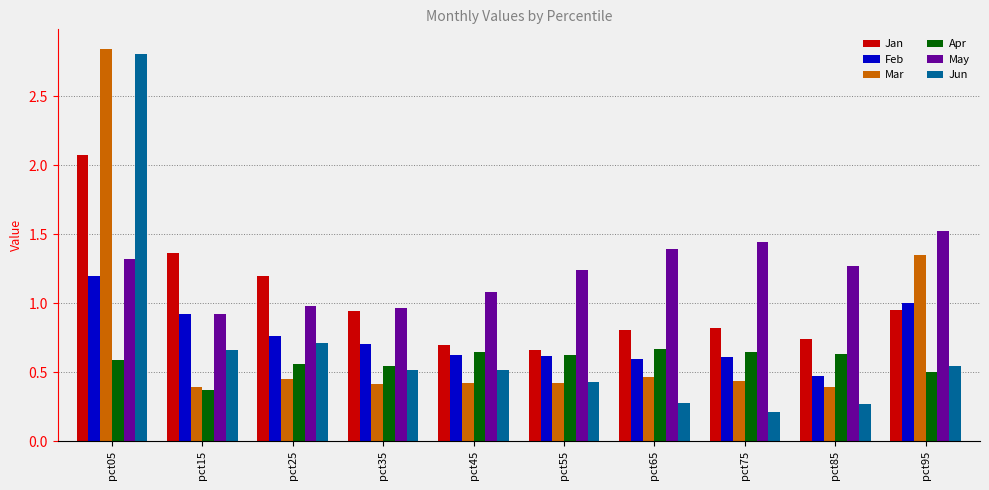

At how many categories does at least one series exceed 0?

10